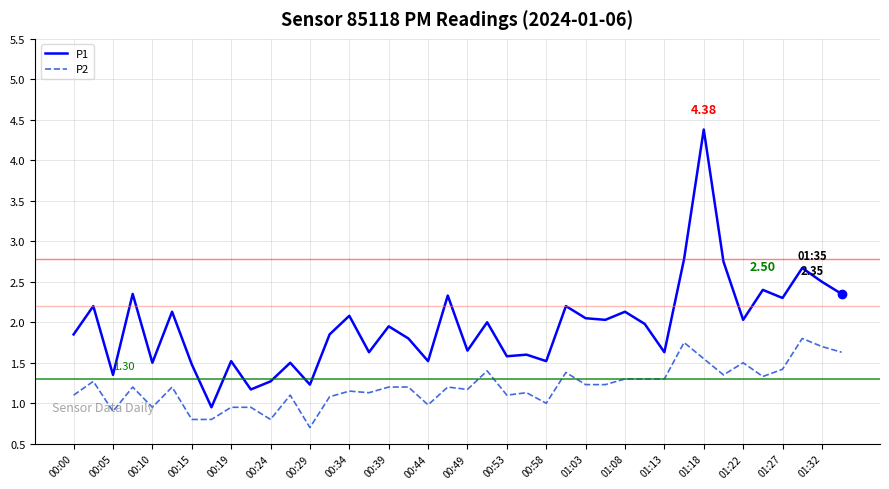

Which series has the largest total across all categories?

P1